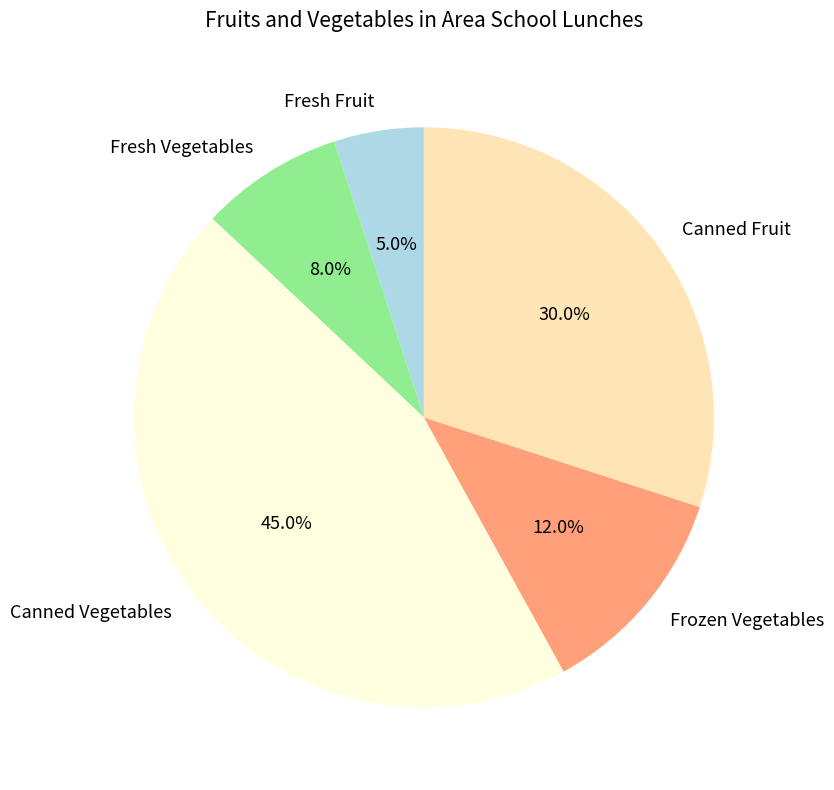

Rank the categories by value from highest to lowest.

Canned Vegetables, Canned Fruit, Frozen Vegetables, Fresh Vegetables, Fresh Fruit